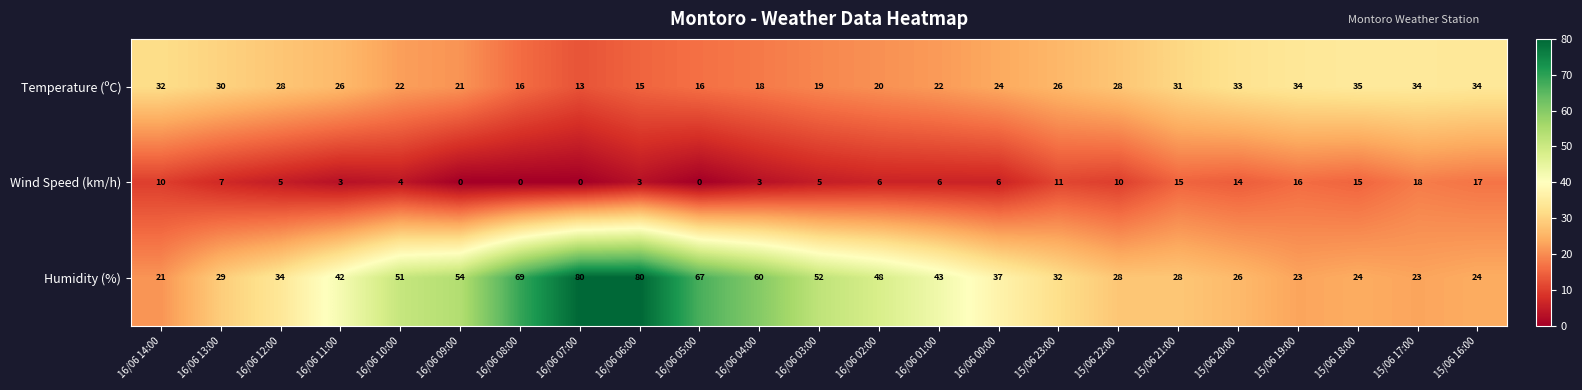

How many values in the Wind Speed (km/h) series are below 6?

10